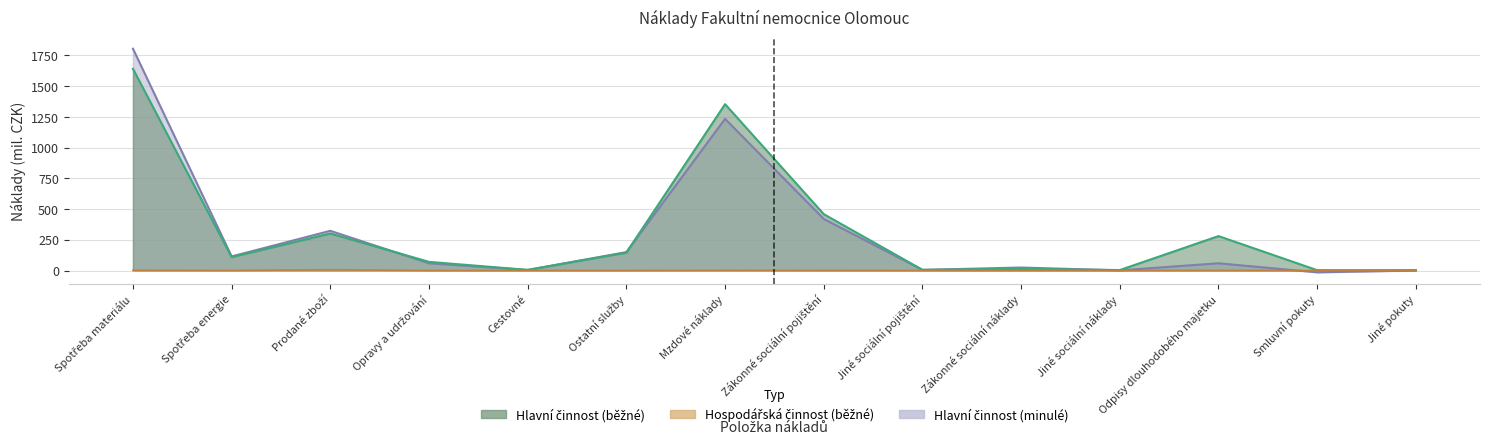

True or false: Hlavní činnost (běžné) and Hospodářská činnost (běžné) cross at least once.

False